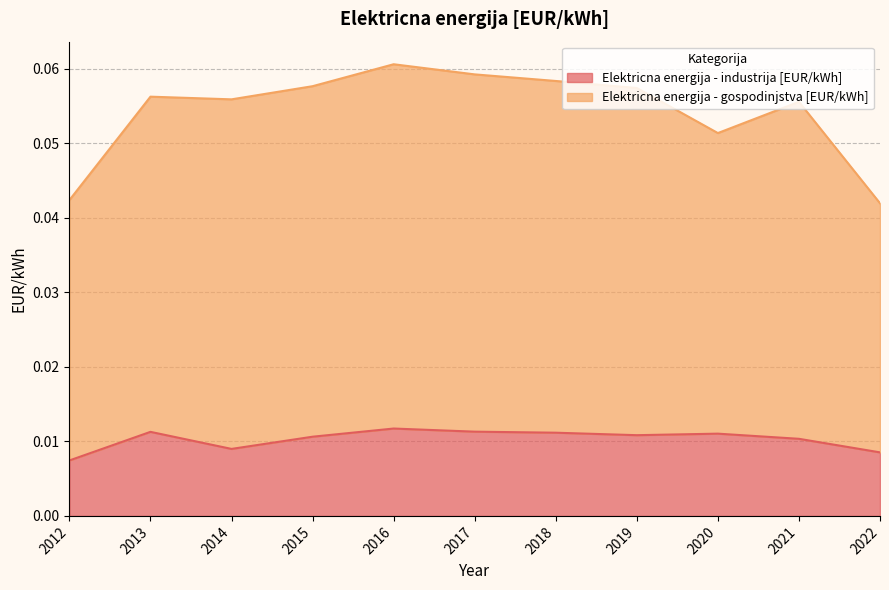

In Elektricna energija - gospodinjstva [EUR/kWh], how many points are higher than both neighbors (excluding endpoints)?

3